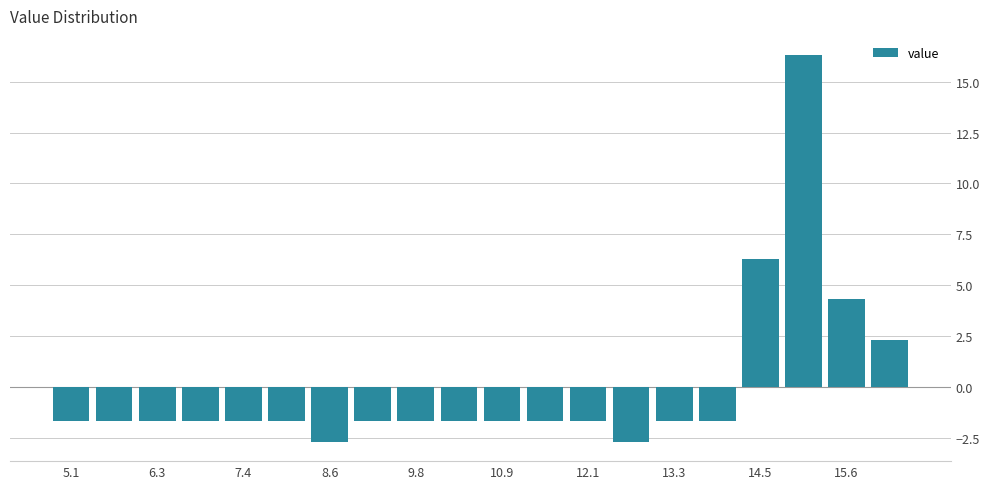

Read against the x-axis, roughly where is the centre of the tallest bar?

15.0